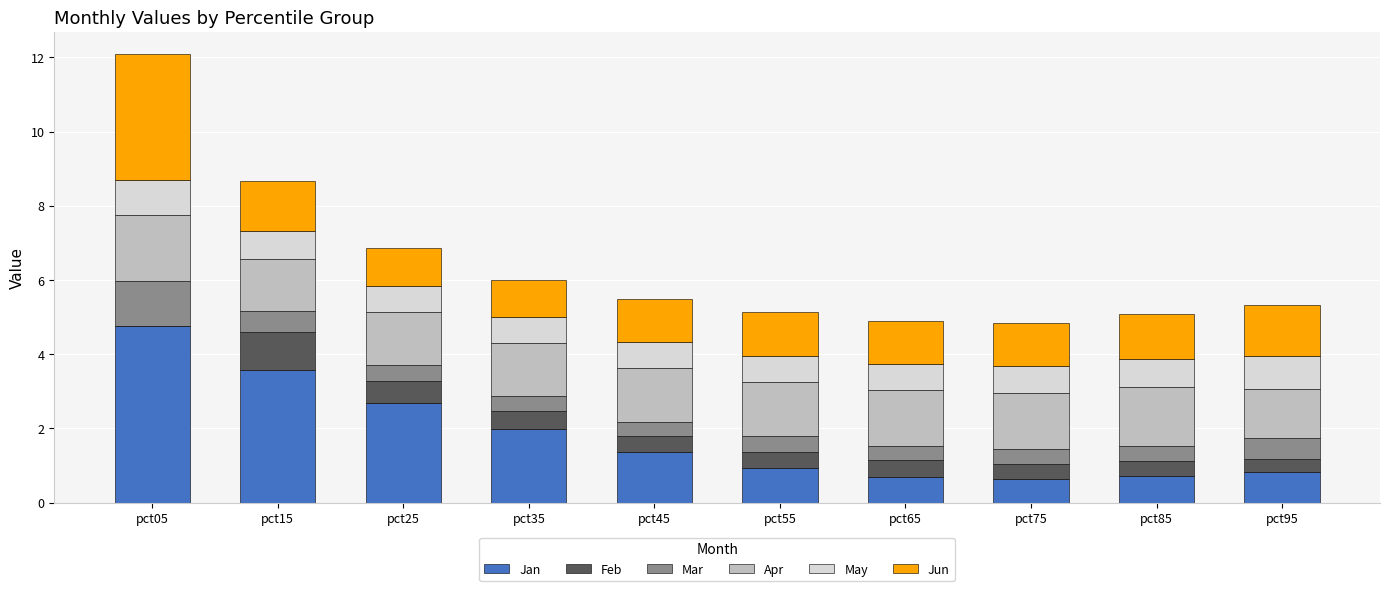

Are the bars grouped side by side (vs. stacked)?

No